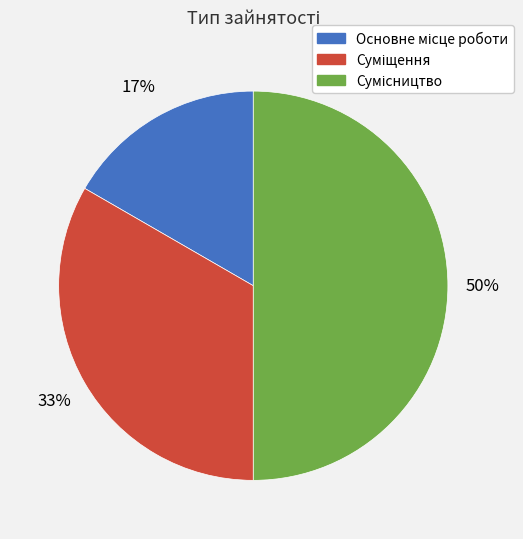

To the nearest percent, what is the average slice percentage?

33%